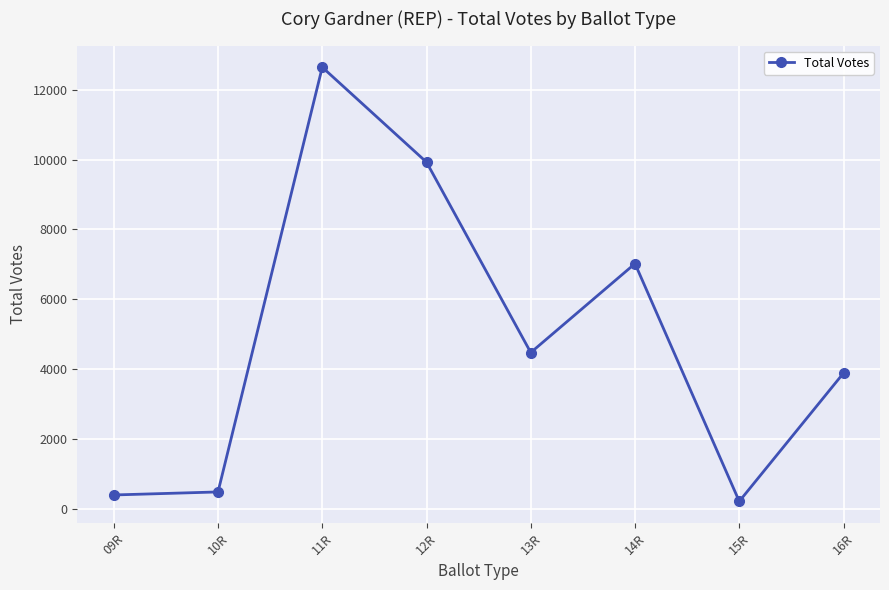

True or false: the data shows 3647 at 12R.

False